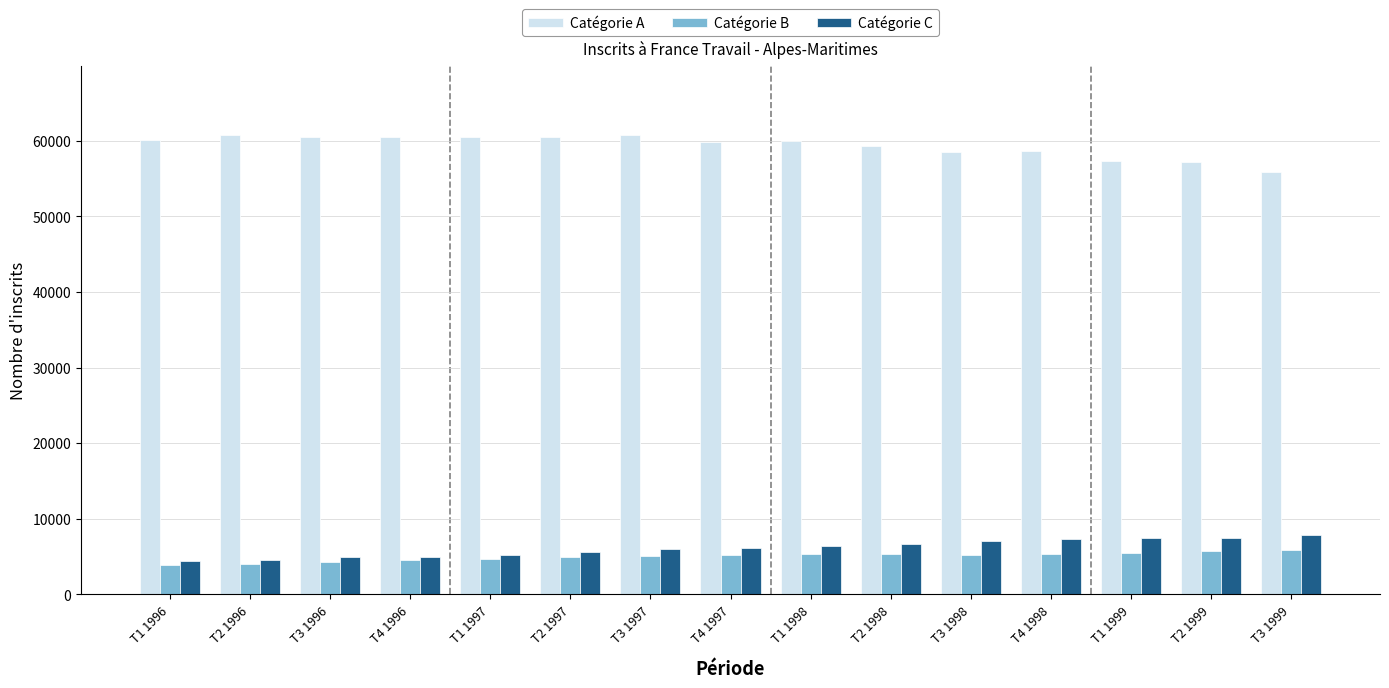

What is the difference between the Catégorie B values at T1 1996 and T3 1996?

350